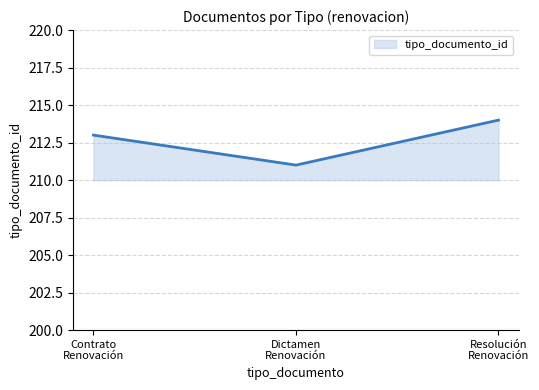

What is the change in value from Contrato
Renovación to Dictamen
Renovación?

-2